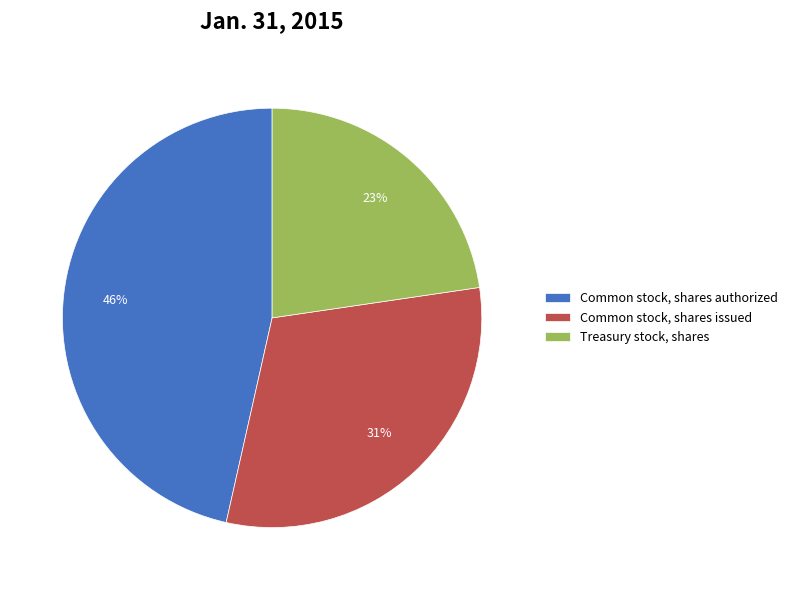

To the nearest percent, what is the average slice percentage?

33%